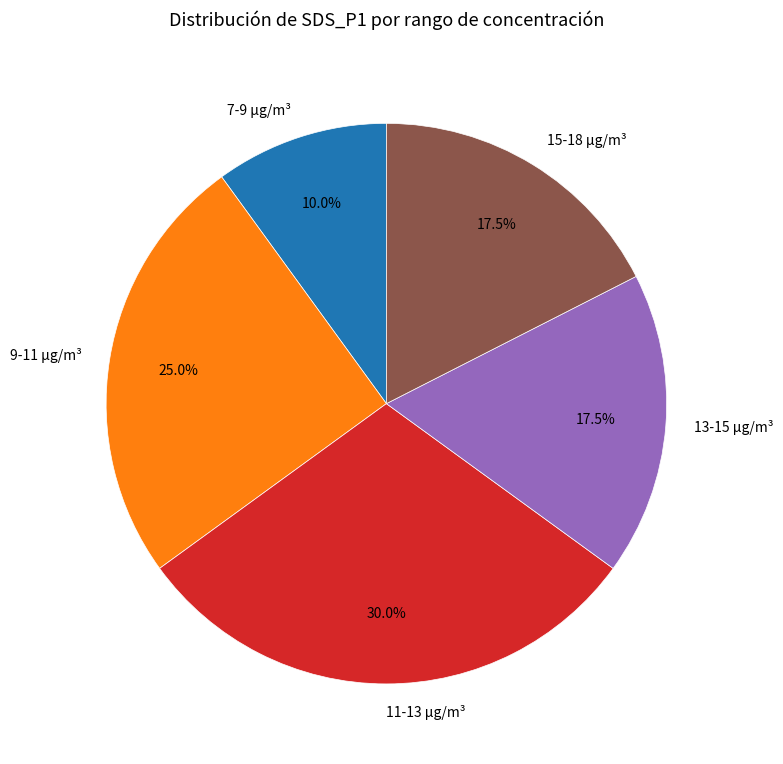

What is the ratio of the value at 11-13 µg/m³ to the value at 15-18 µg/m³?

1.7